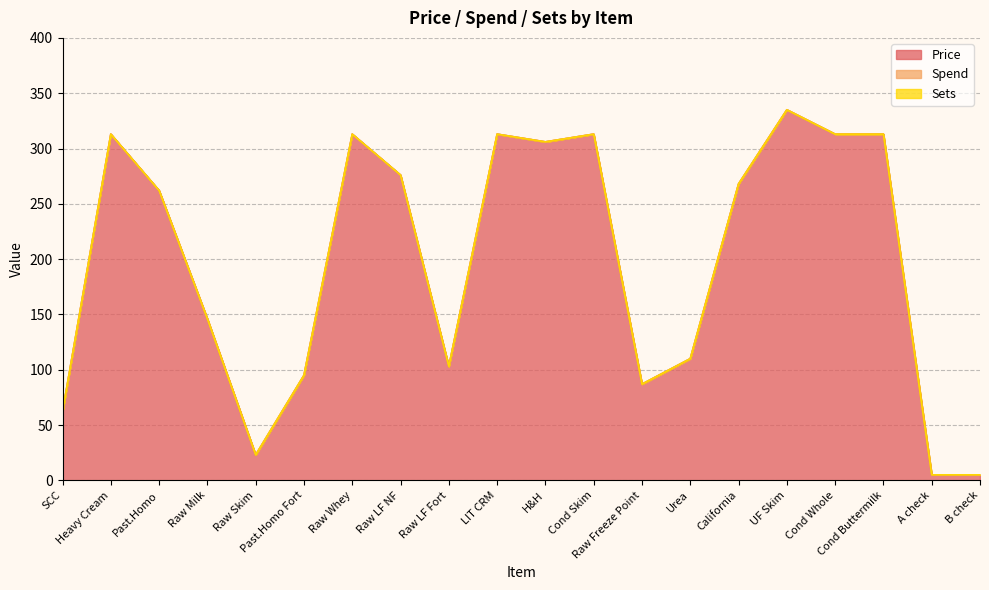

How many data points in Price are less than 268?

10